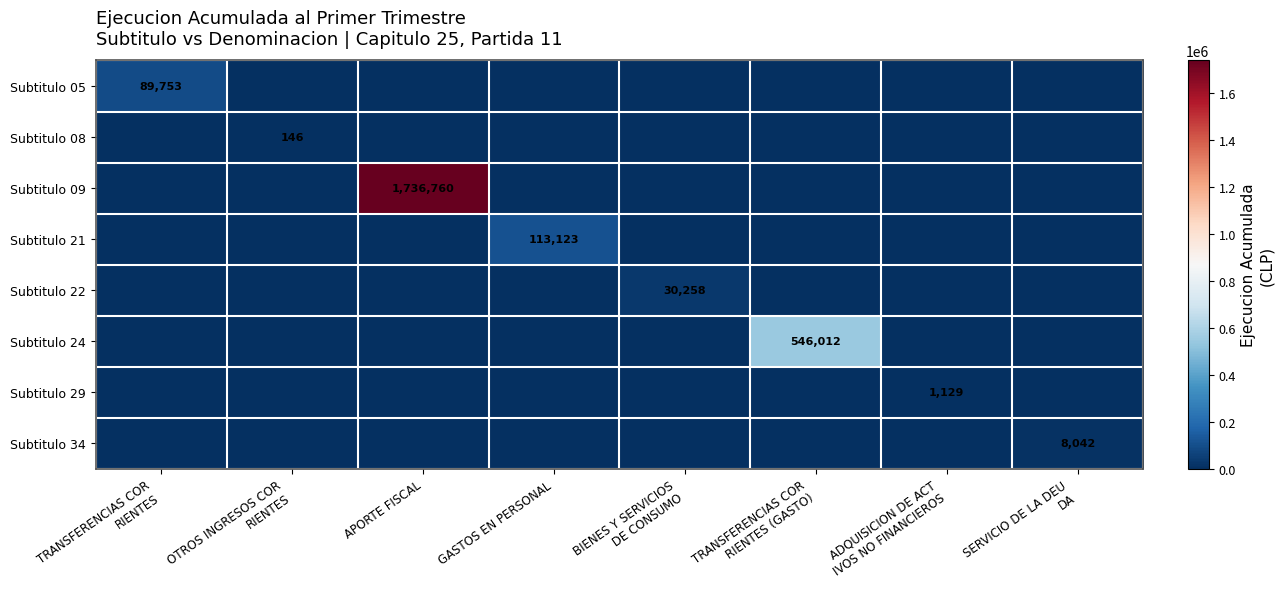

Which series changed the most between BIENES Y SERVICIOS DE CONSUMO and ADQUISICION DE ACT IVOS NO FINANCIEROS?

Subtitulo 22